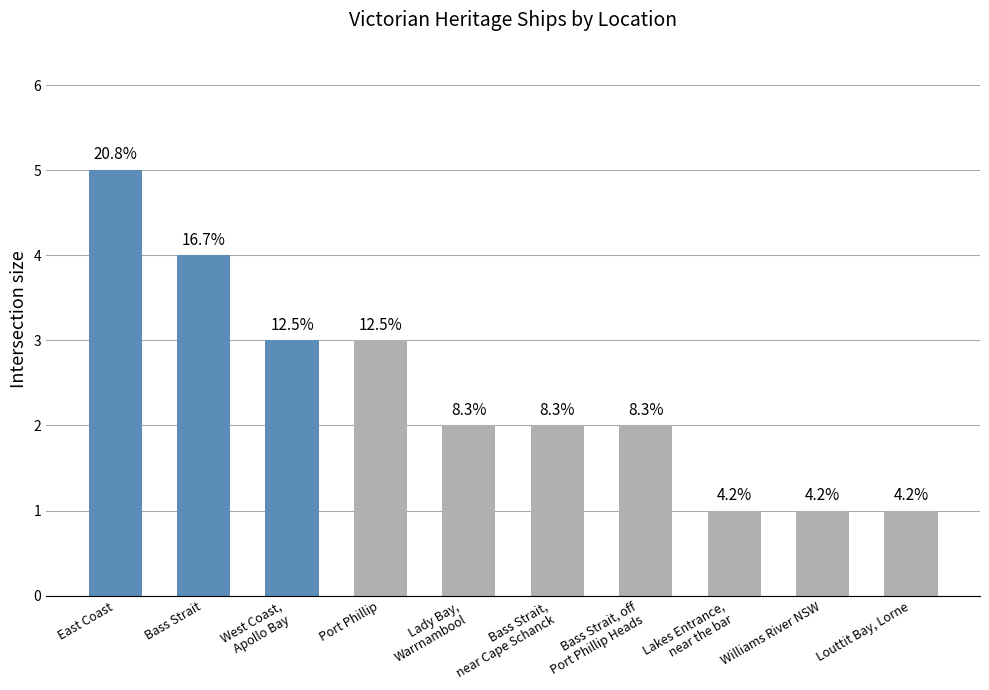

Rank the categories by value from highest to lowest.

East Coast, Bass Strait, West Coast,
Apollo Bay, Port Phillip, Lady Bay,
Warrnambool, Bass Strait,
near Cape Schanck, Bass Strait, off
Port Phillip Heads, Lakes Entrance,
near the bar, Williams River NSW, Louttit Bay, Lorne